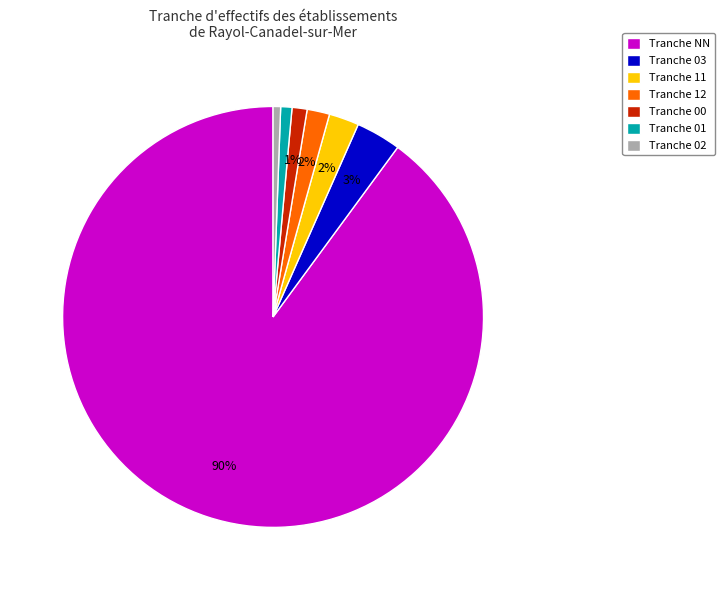

The Tranche NN slice represents 99% of the pie. True or false?

False